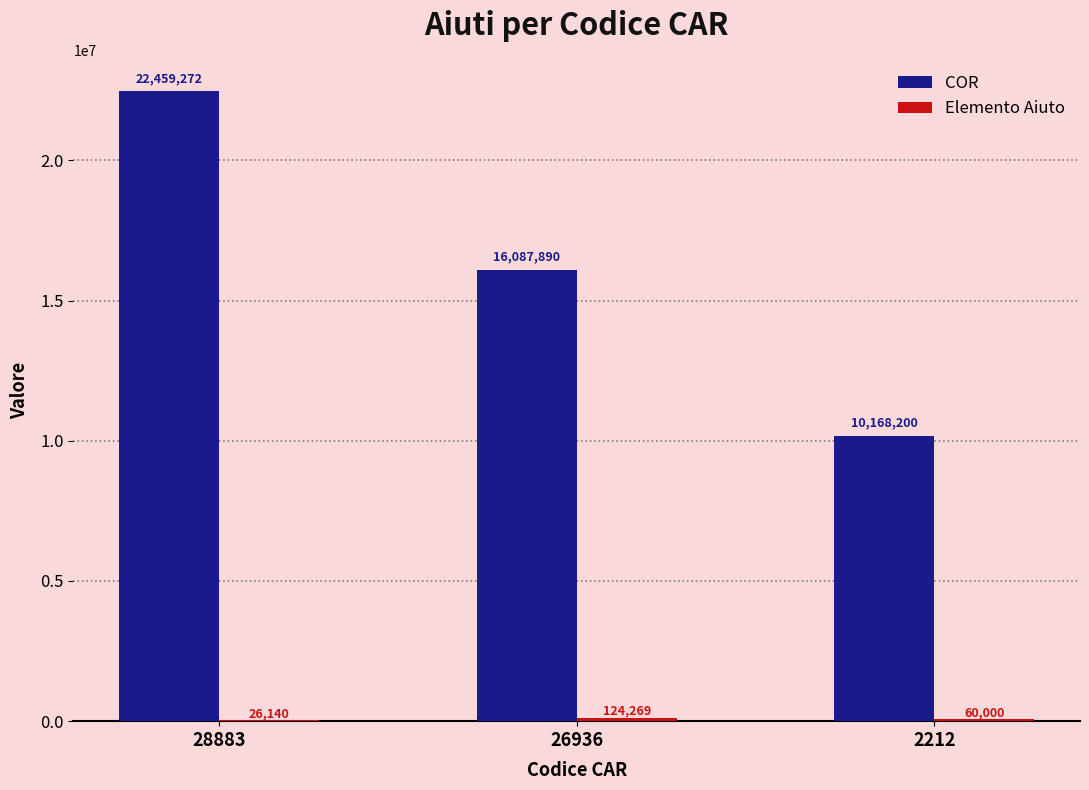

At which category is the sum across all series the highest?

28883